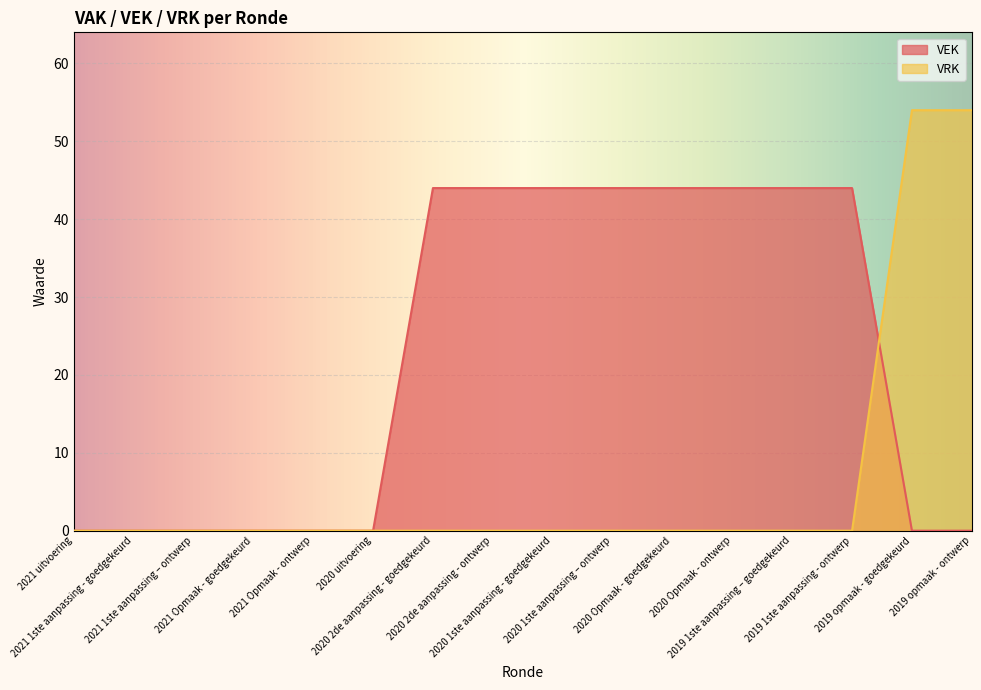

How many lines are shown in the chart?

2